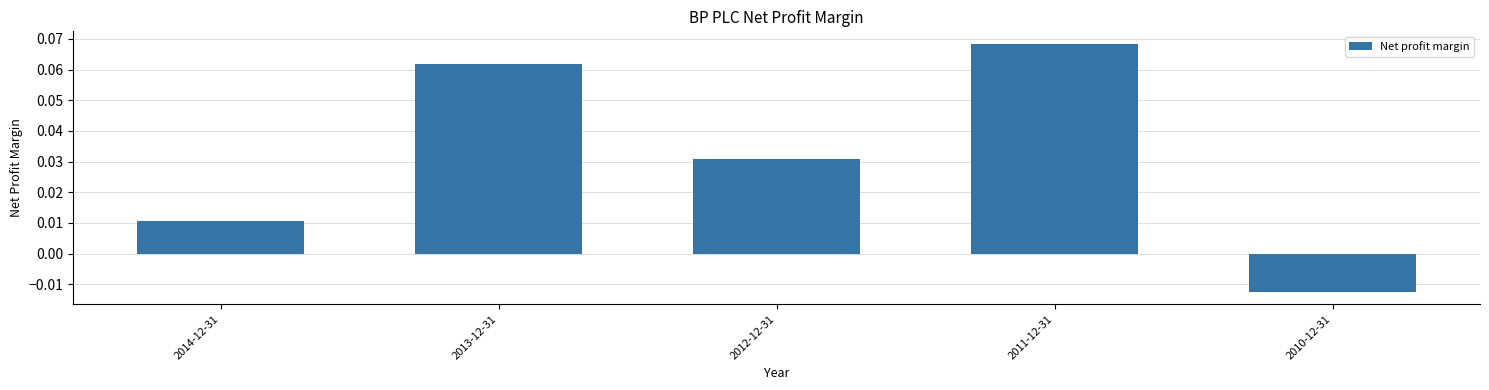

How many data points are above 0?

4